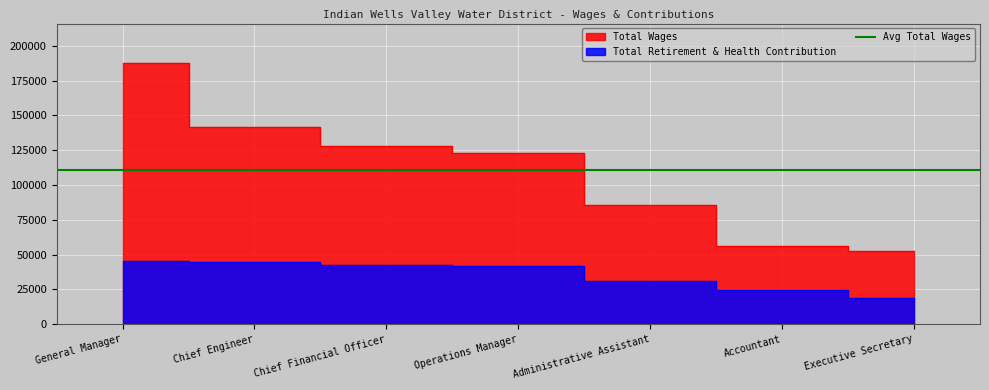

What is the difference between the highest and lowest values at General Manager?

142160